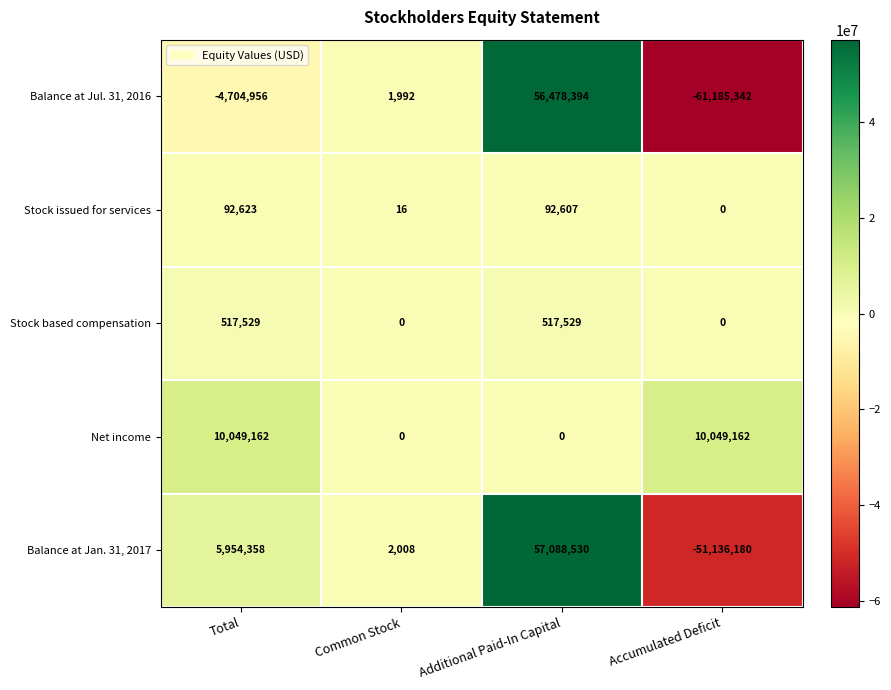

Which series changed the most between Common Stock and Additional Paid-In Capital?

Balance at Jan. 31, 2017